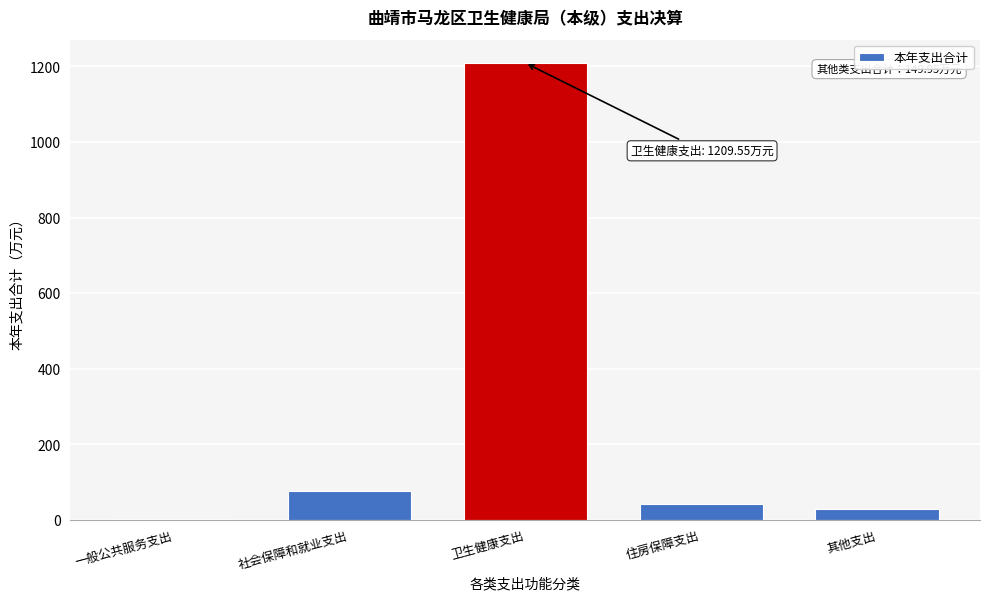

What is the change in value from 社会保障和就业支出 to 住房保障支出?

-32.6